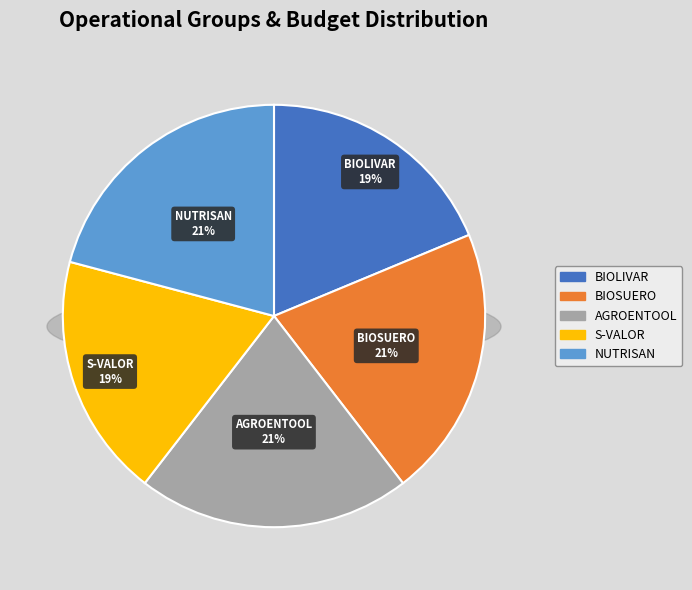

What is the total percentage of BIOLIVAR and AGROENTOOL?

39.7%